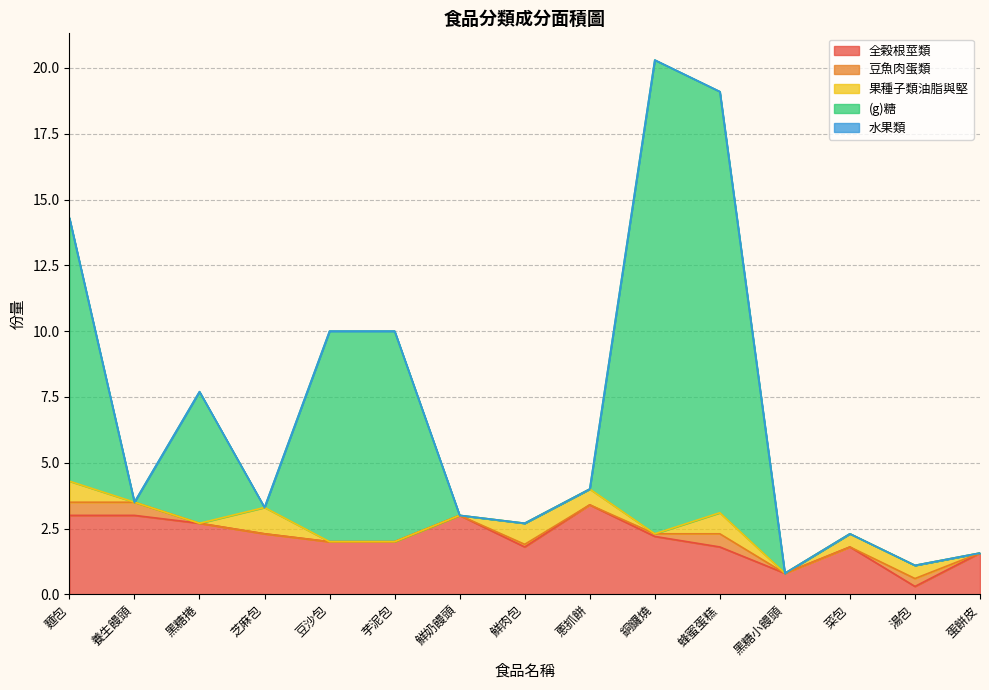

At which category does 果種子類油脂與堅 reach its first local peak?

芝麻包